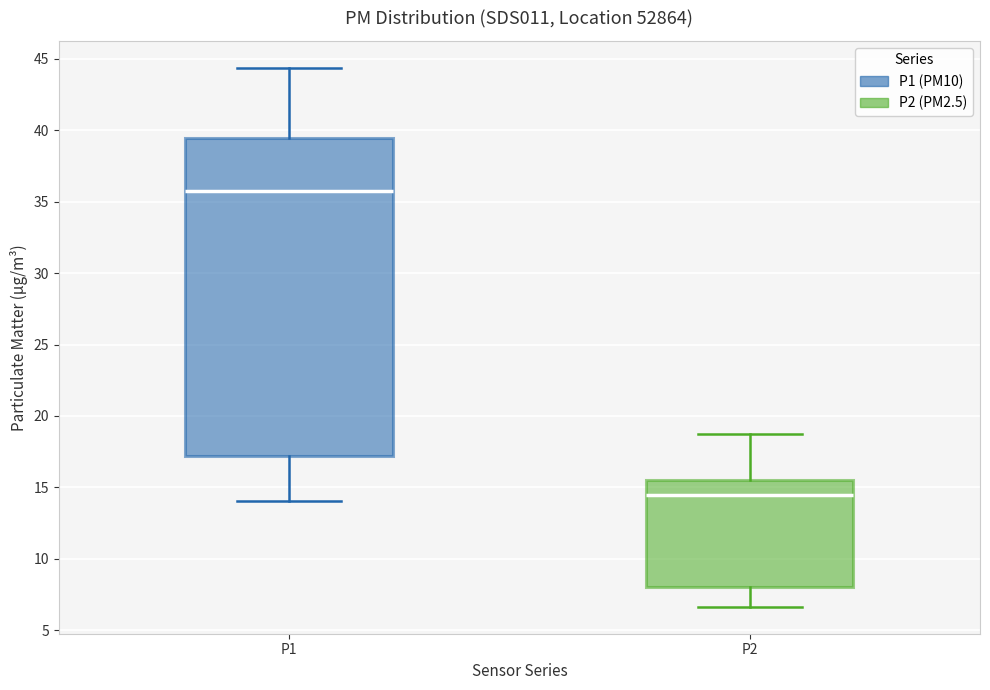

Reading left to right, transcribe this box plot: for each box, give where its median line is, the range the box spans, and where its two whiskers end, as read against the y-axis. The values are not printed on the chart, so give them approximately, as read against the axis.

P1: median 36.0, box 17.0 to 39.5, whiskers 14.0 to 44.5
P2: median 14.5, box 8.0 to 15.5, whiskers 6.5 to 18.5